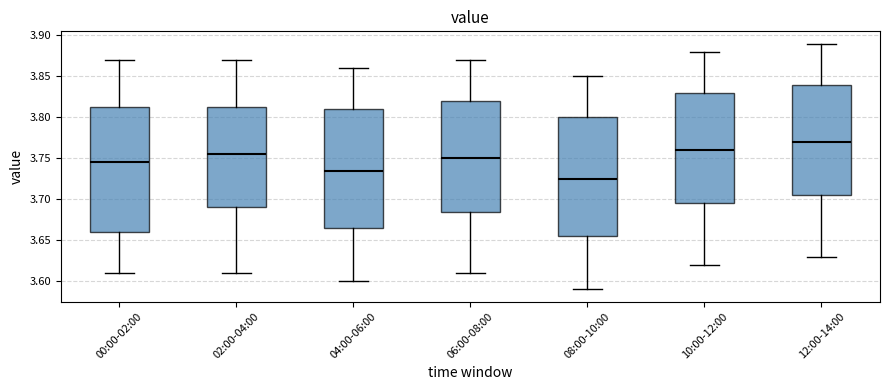

Reading left to right, transcribe this box plot: for each box, give where its median line is, the range the box spans, and where its two whiskers end, as read against the y-axis. The values are not printed on the chart, so give them approximately, as read against the axis.

00:00-02:00: median 3.745, box 3.660 to 3.815, whiskers 3.610 to 3.870
02:00-04:00: median 3.755, box 3.690 to 3.815, whiskers 3.610 to 3.870
04:00-06:00: median 3.735, box 3.665 to 3.810, whiskers 3.600 to 3.860
06:00-08:00: median 3.750, box 3.685 to 3.820, whiskers 3.610 to 3.870
08:00-10:00: median 3.725, box 3.655 to 3.800, whiskers 3.590 to 3.850
10:00-12:00: median 3.760, box 3.695 to 3.830, whiskers 3.620 to 3.880
12:00-14:00: median 3.770, box 3.705 to 3.840, whiskers 3.630 to 3.890